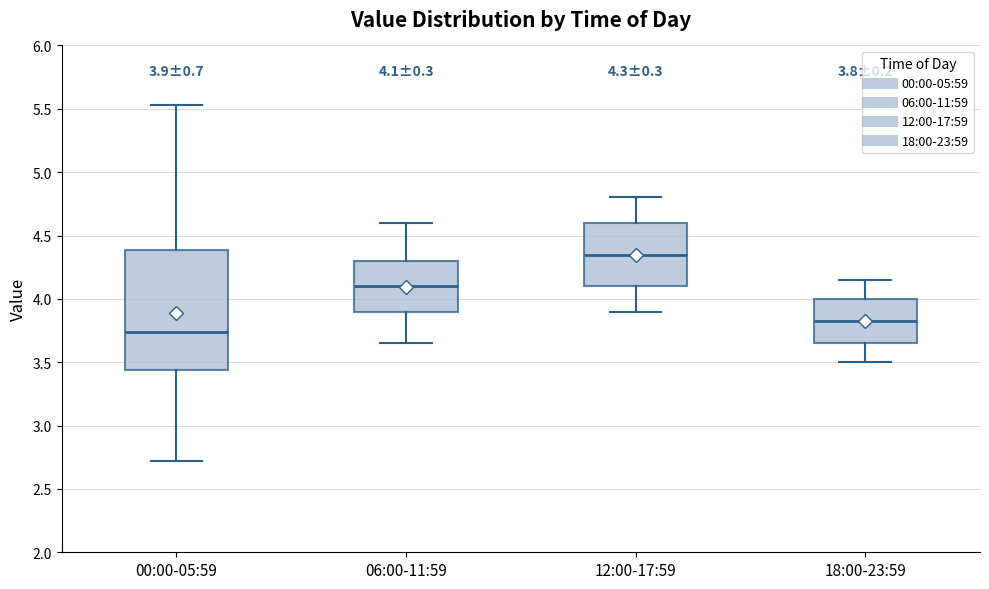

Which box is the tallest, from its lower edge to its upper edge?

00:00-05:59